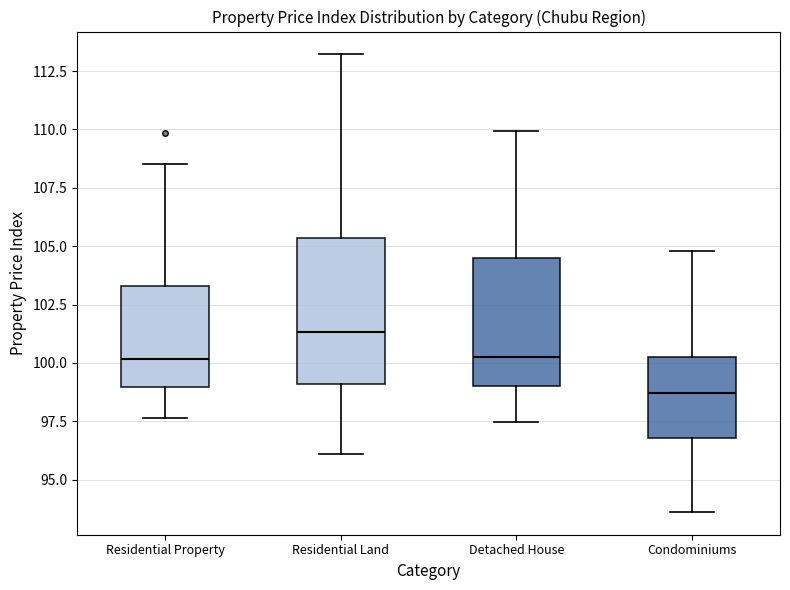

Reading left to right, read every box against the y-axis: the position of its median line, the range the box covers, and the ends of its whiskers. The values are not printed on the chart, so give them approximately, as read against the axis.

Residential Property: median 100.0, box 99.0 to 103.5, whiskers 97.5 to 108.5
Residential Land: median 101.5, box 99.0 to 105.5, whiskers 96.0 to 113.0
Detached House: median 100.0, box 99.0 to 104.5, whiskers 97.5 to 110.0
Condominiums: median 98.5, box 97.0 to 100.5, whiskers 93.5 to 105.0